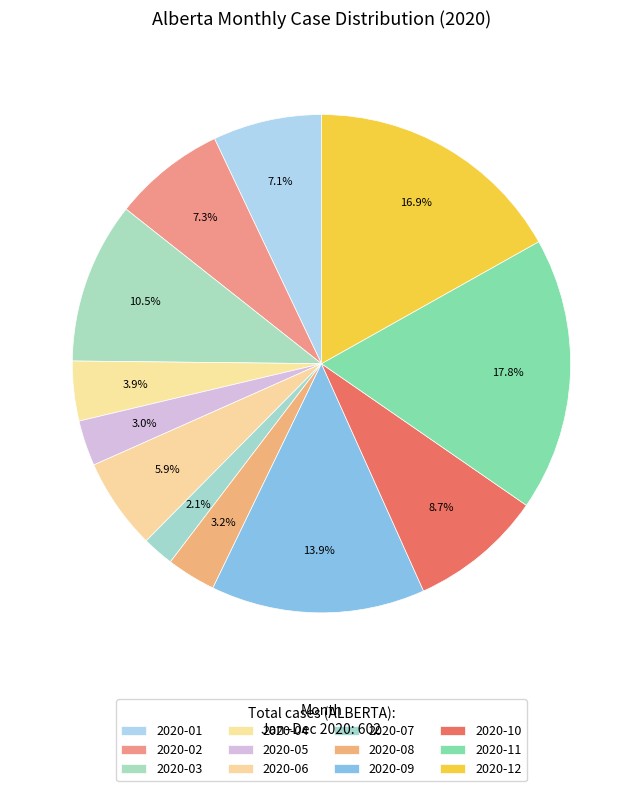

What is the change in value from 2020-04 to 2020-05?

-4